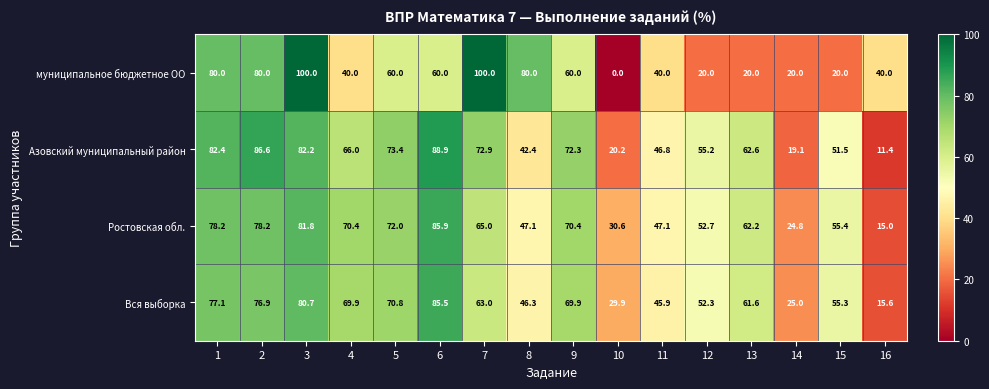

Which series has the widest spread of values?

муниципальное бюджетное ОО